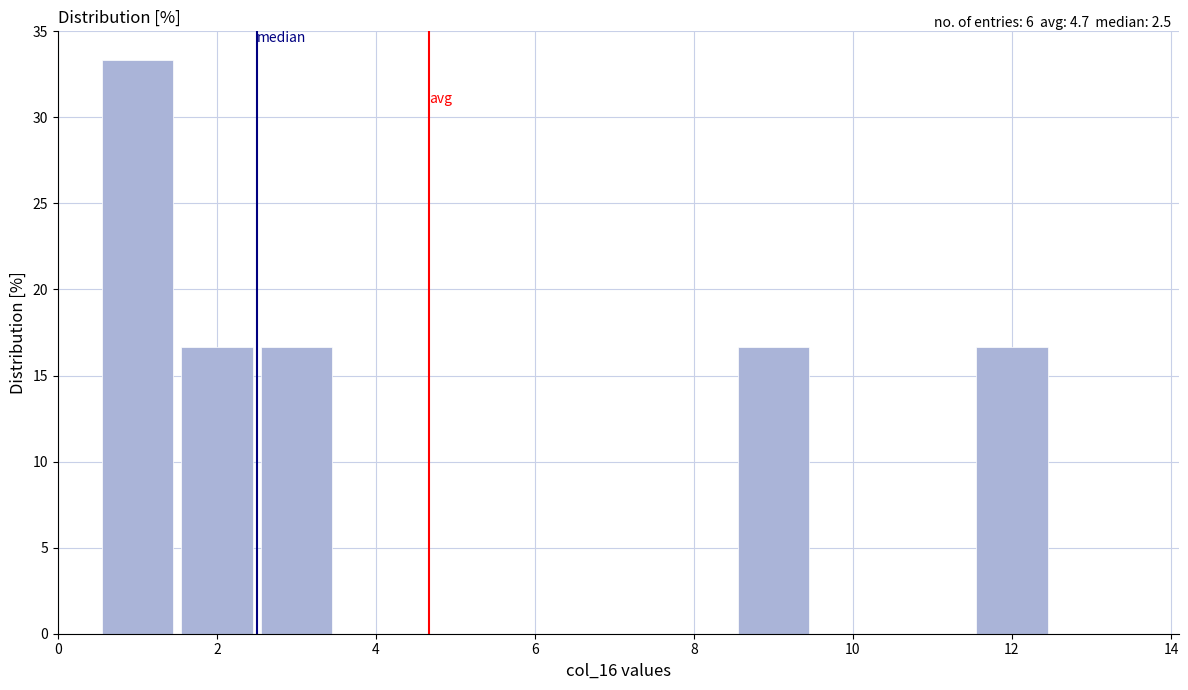

Which range on the x-axis has the tallest bar?

0.5 to 1.5